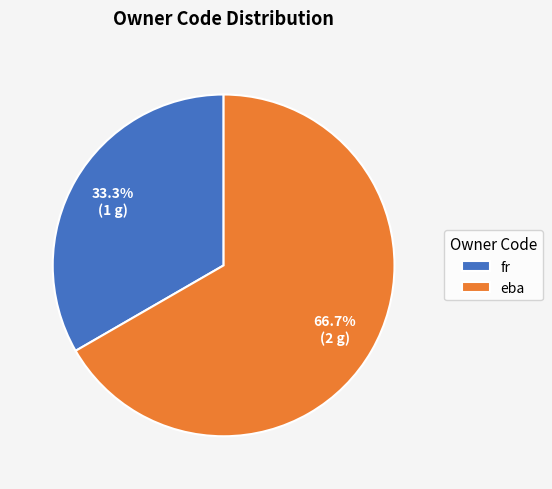

True or false: fr accounts for 25% of the total.

False